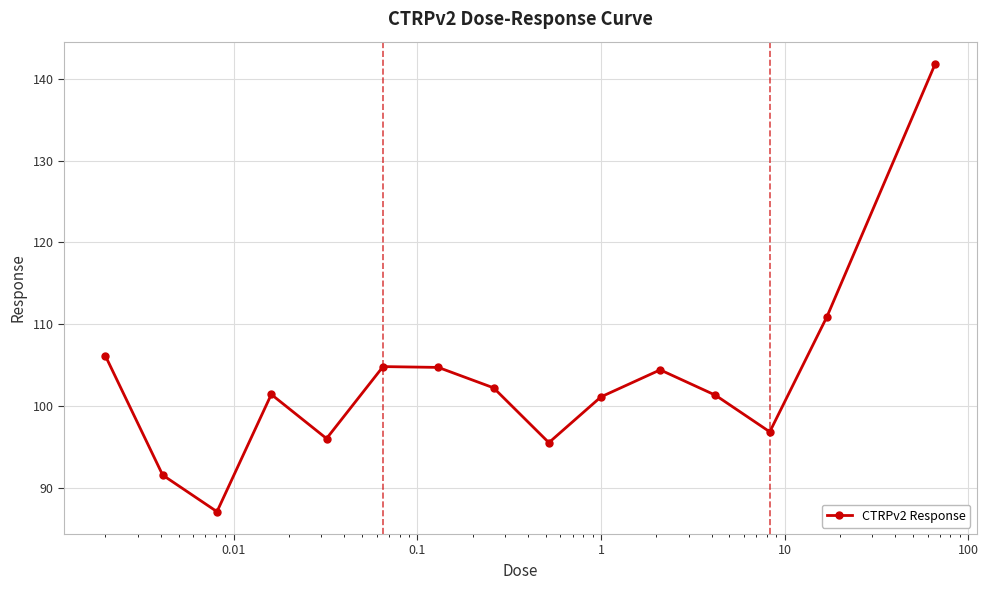

Does the chart have visible grid lines?

Yes